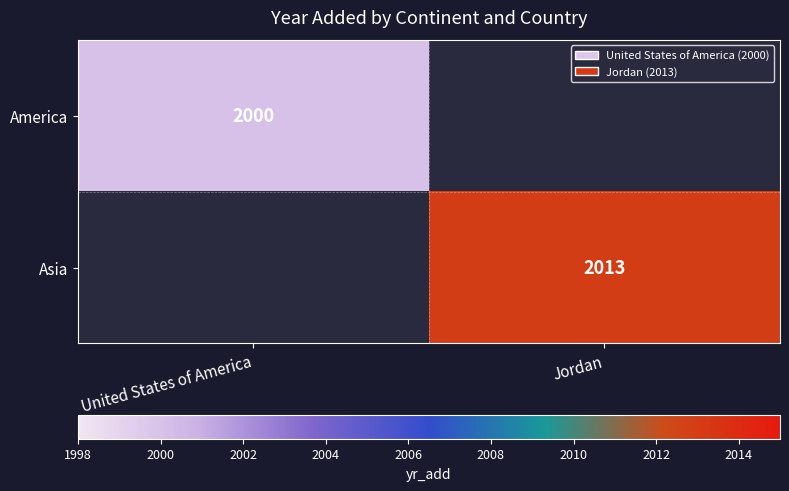

The value of America at United States of America is 3071. True or false?

False